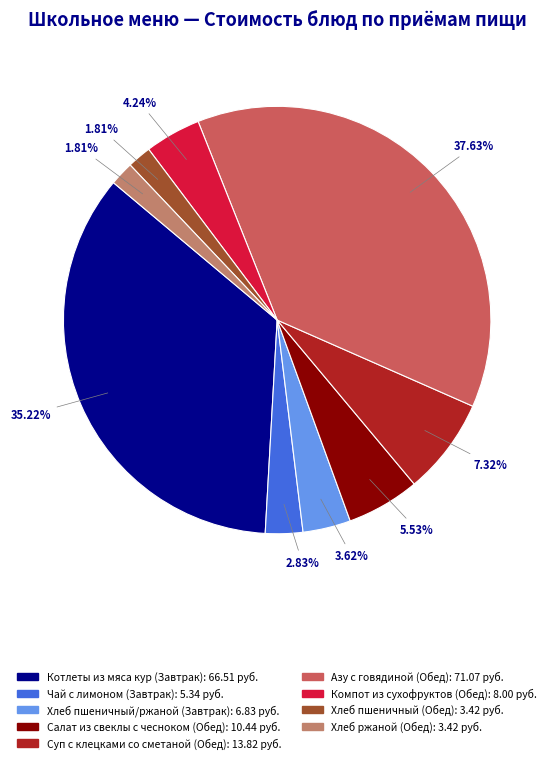

What is the largest slice in the pie chart?

Азу с говядиной (Обед)